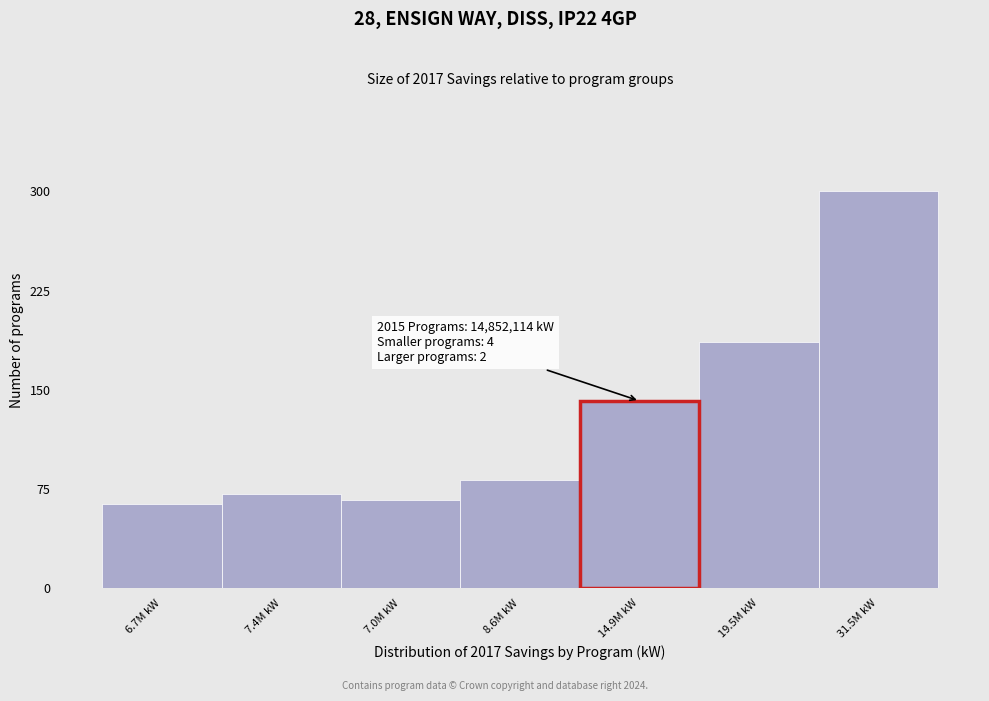

Reading left to right, what are all the values shown in this chart?

6.7M kW=63.9	7.4M kW=71.0	7.0M kW=66.8	8.6M kW=81.8	14.9M kW=141.6	19.5M kW=185.8	31.5M kW=300.0